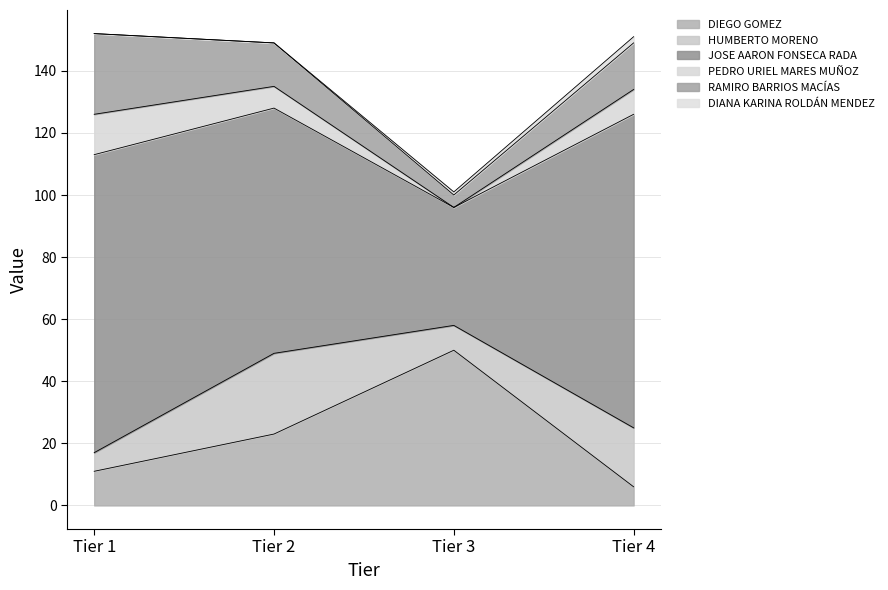

How many distinct data groups are displayed?

6